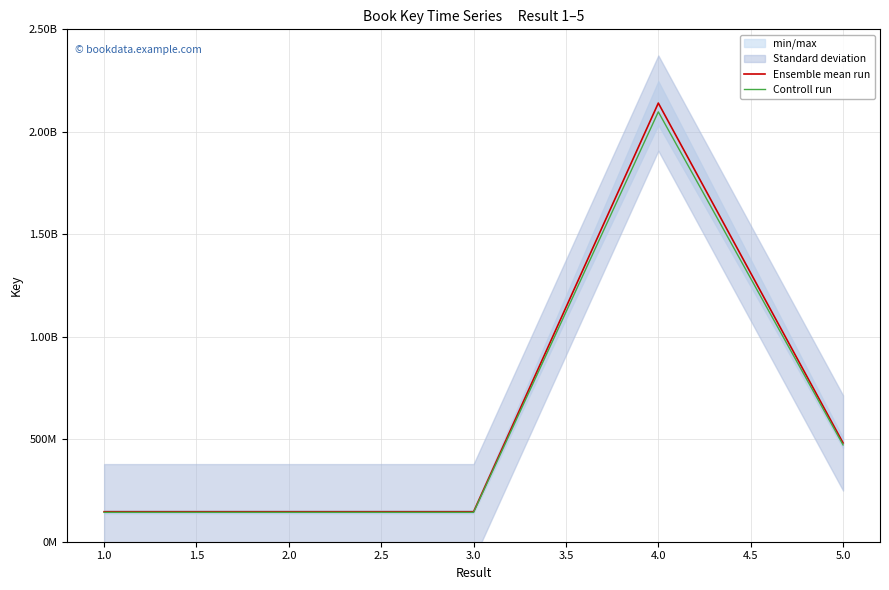

Between 5.0 and 4.0, which is larger?

4.0